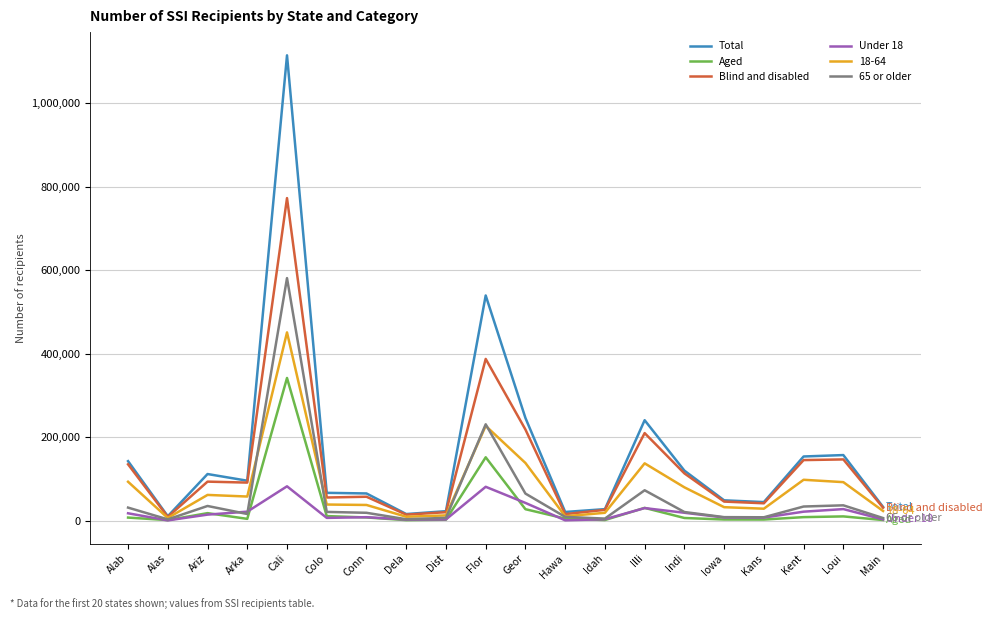

Which label corresponds to the largest value in the chart?

Cali